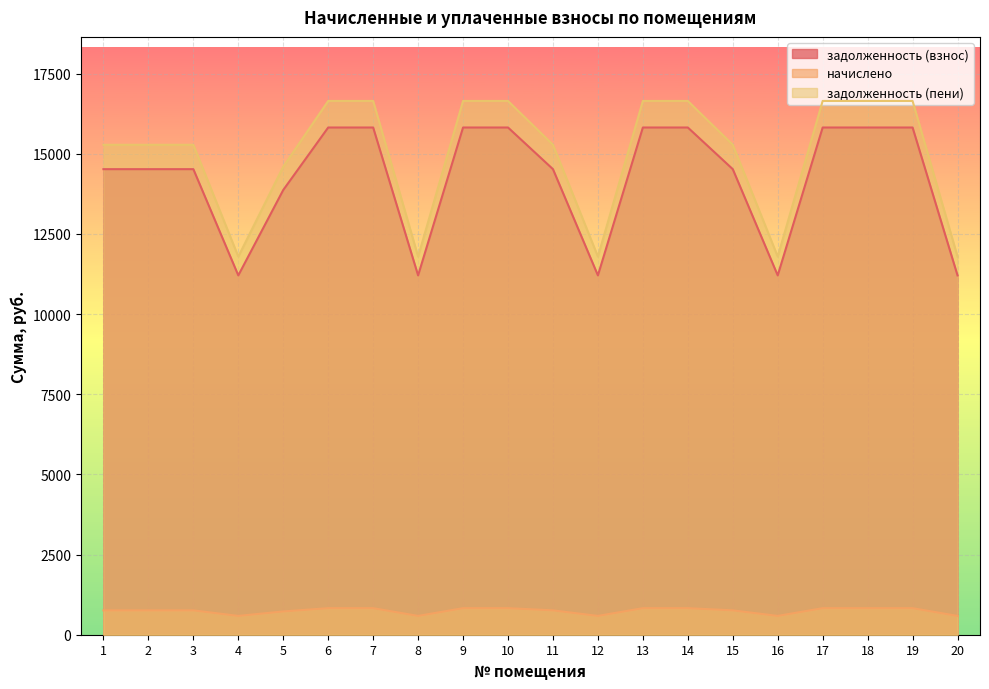

Rank the series by their maximum value, from lowest to highest.

начислено, задолженность (взнос), задолженность (пени)